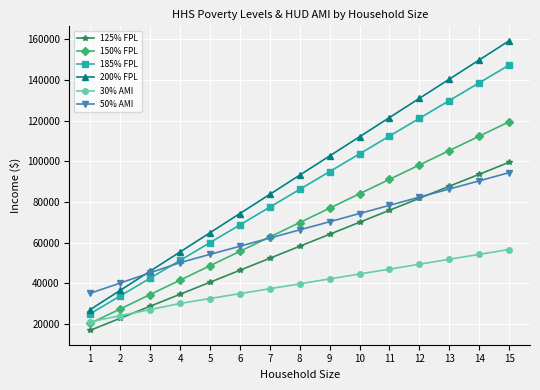

What is the value of the 185% FPL point at the 13th from the left?

129925.5